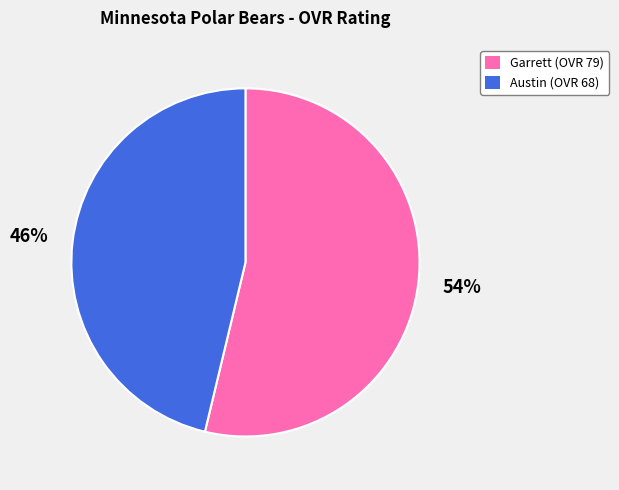

To the nearest percent, what is the average slice percentage?

50%